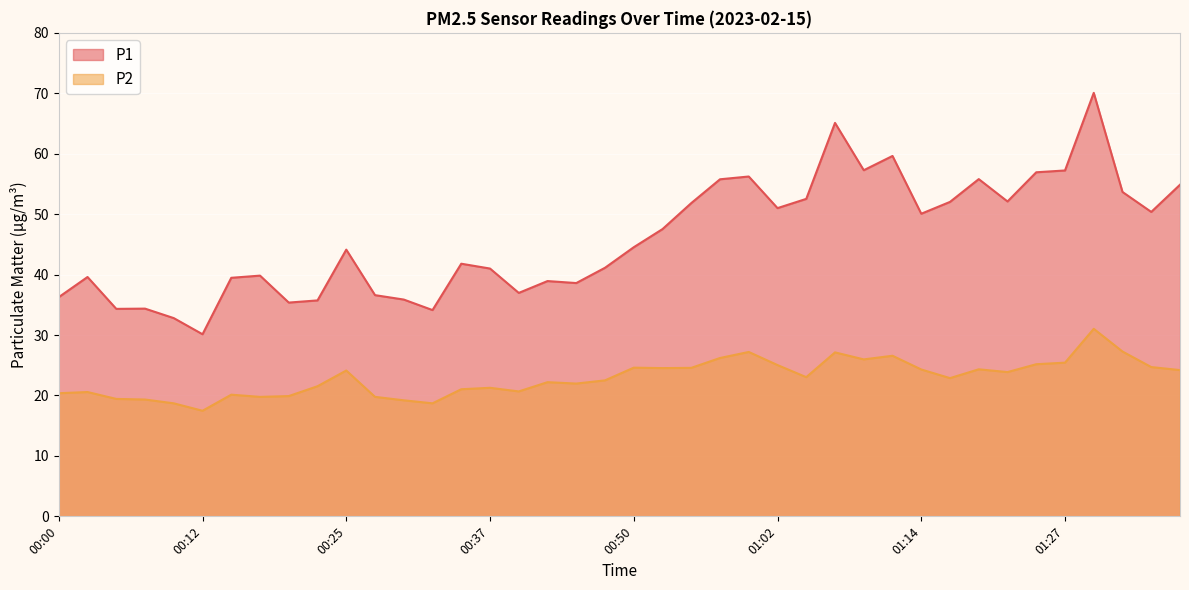

What is the difference between the highest and lowest values at 01:32?

26.4